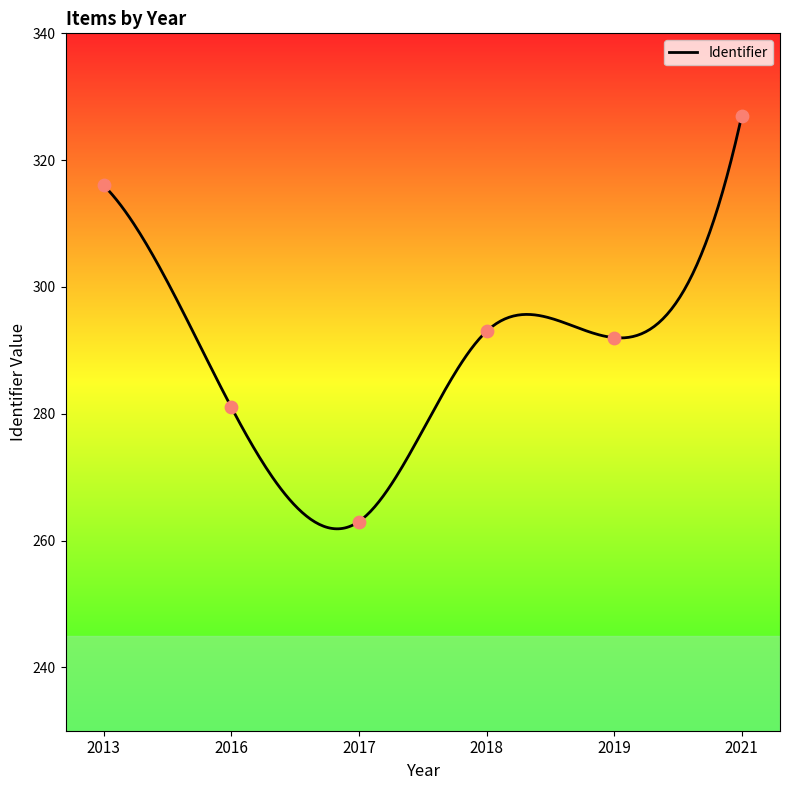

Between 2013 and 2016, which is larger?

2013